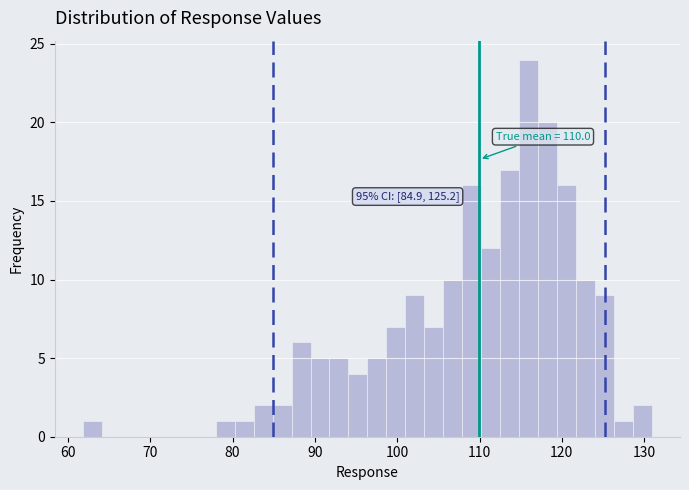

Read against the x-axis, roughly where is the centre of the tallest bar?

116